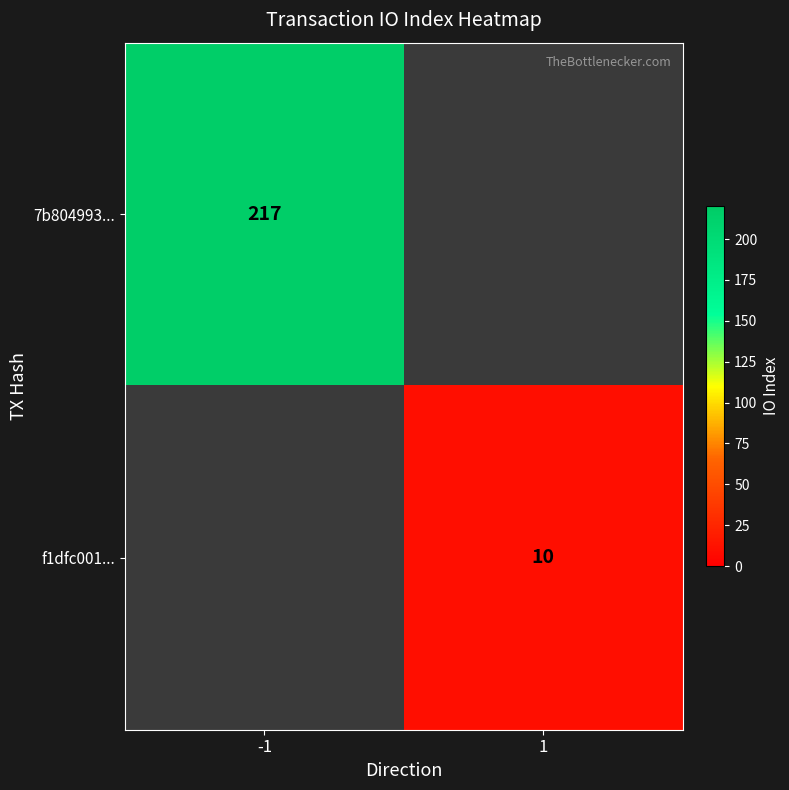

True or false: 7b804993... has a value of 217 at -1.

True